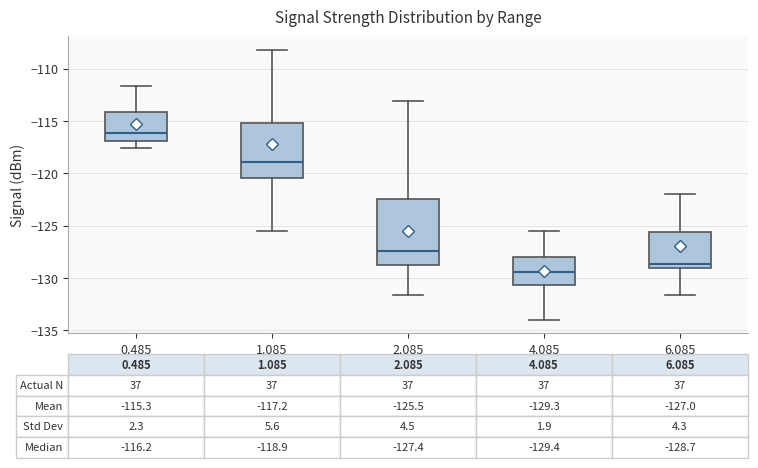

Which box's median line is the highest?

0.485